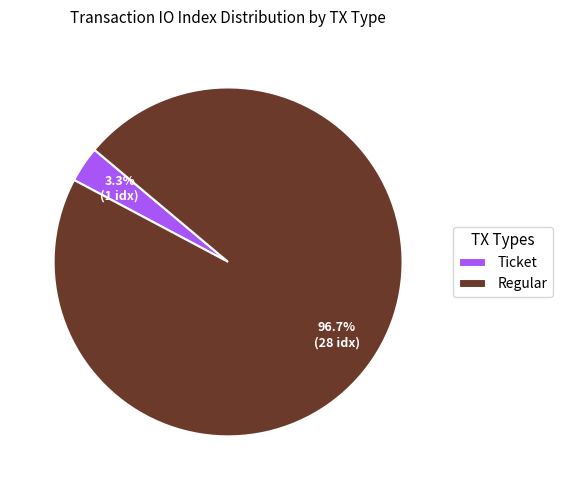

What is the smallest slice in the pie chart?

Ticket